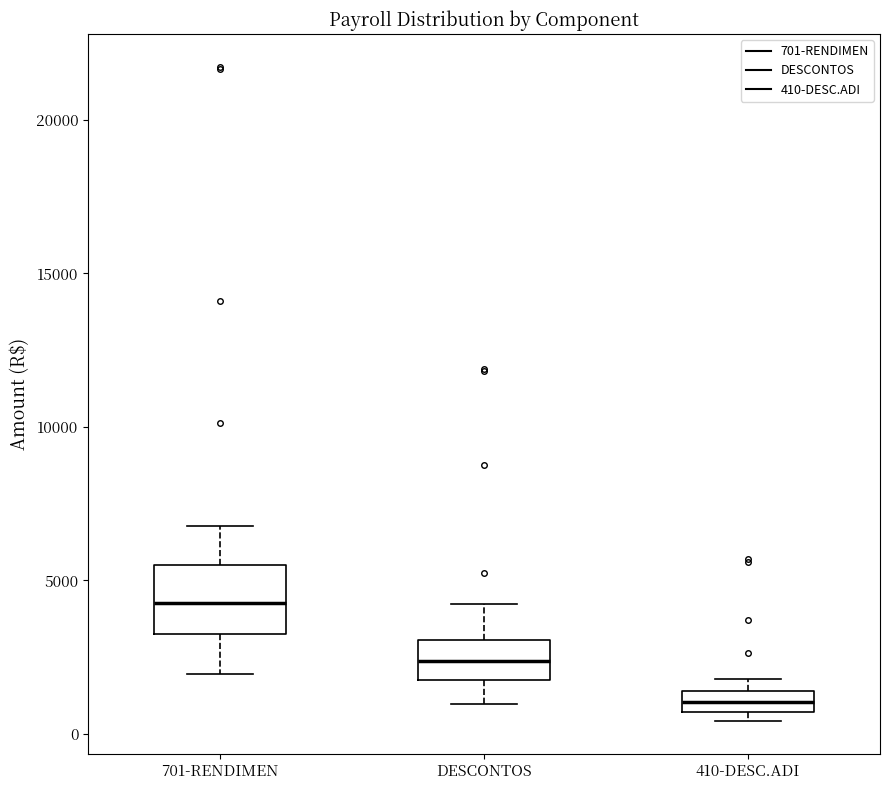

Comparing the boxes themselves (not the whiskers), which one is the tallest?

701-RENDIMEN